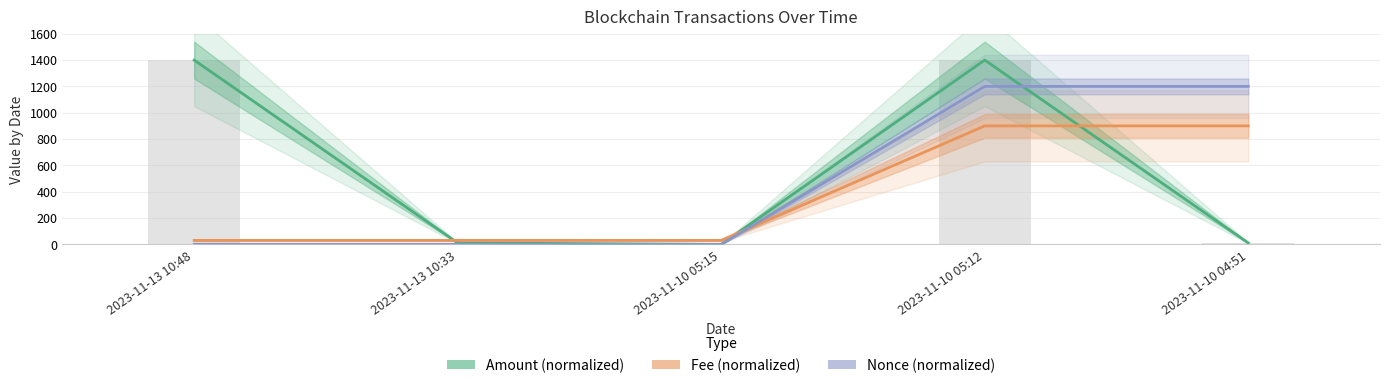

What position from the right is 2023-11-13 10:48?

5